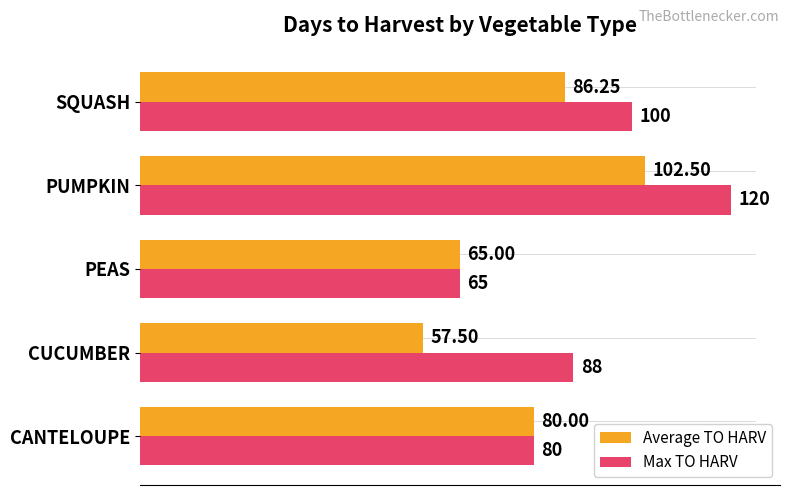

What is the highest value of the Max TO HARV series?

120.0